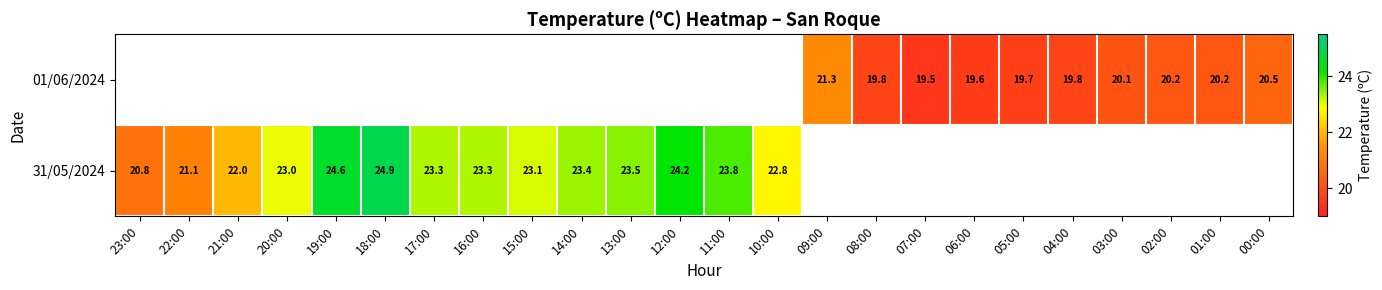

Is it true that 01/06/2024 equals 6.2 at 08:00?

False